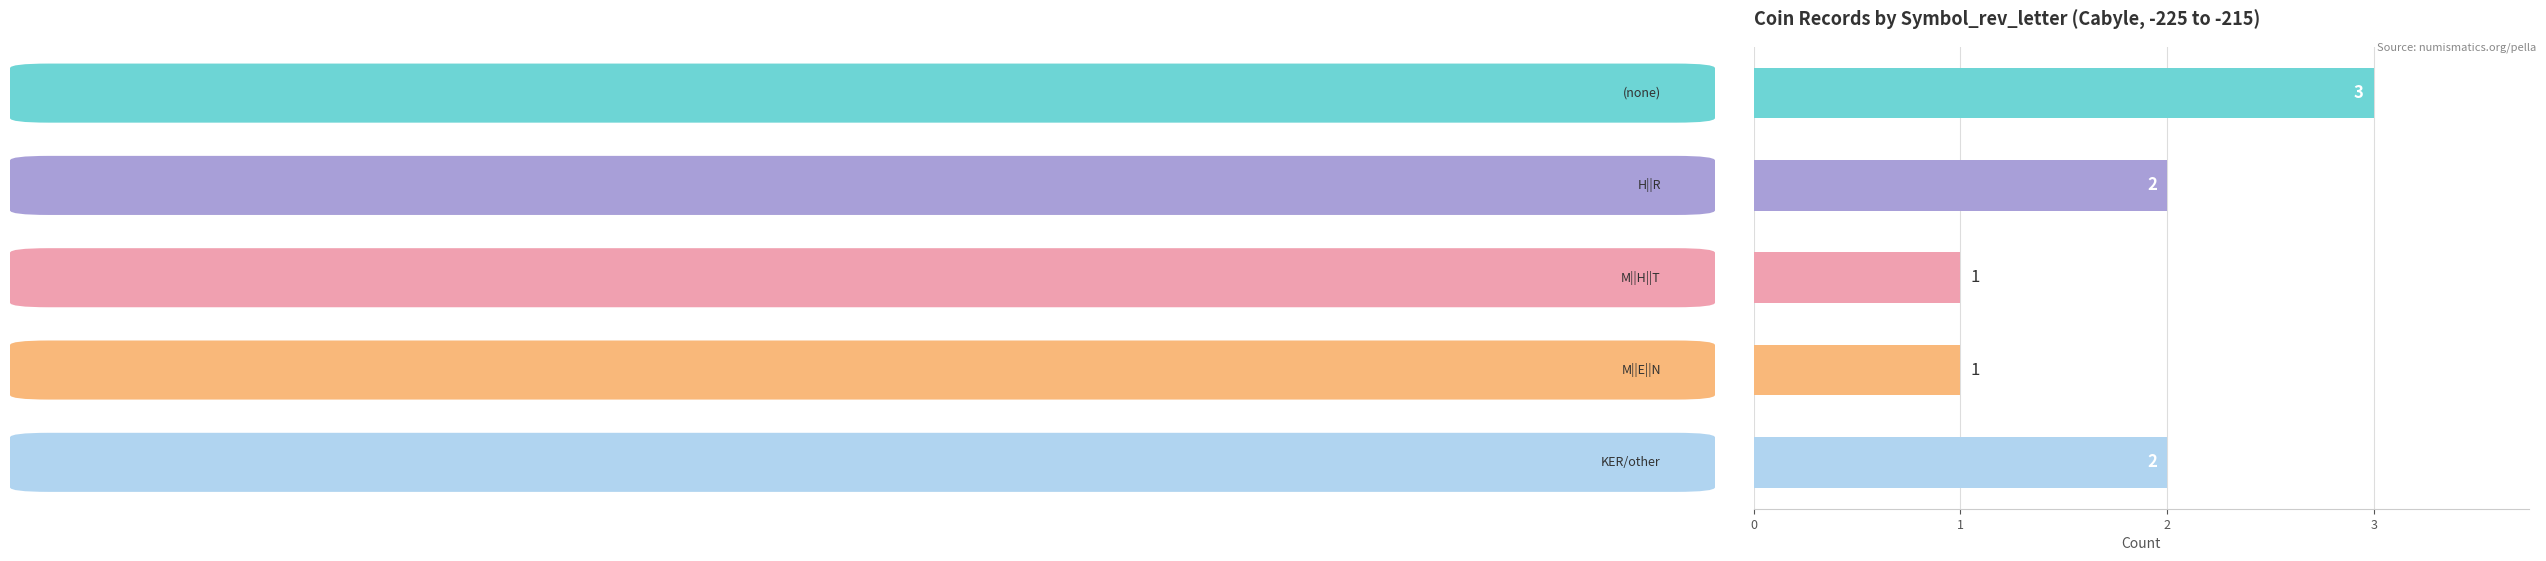

What is the maximum value shown in the chart?

3